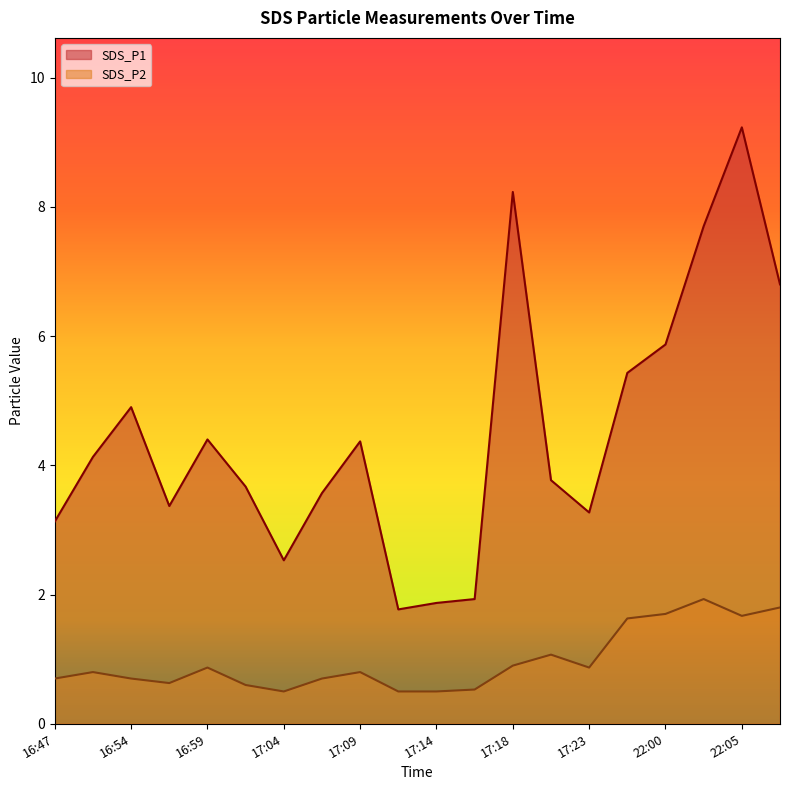

Reading right to left, extract all data points from this chart.

SDS_P1: 22:08=6.8	22:05=9.2	22:03=7.7	22:00=5.9	21:58=5.4	17:23=3.3	17:21=3.8	17:18=8.2	17:16=1.9	17:14=1.9	17:11=1.8	17:09=4.4	17:06=3.6	17:04=2.5	17:01=3.7	16:59=4.4	16:56=3.4	16:54=4.9	16:49=4.1	16:47=3.1
SDS_P2: 22:08=1.8	22:05=1.7	22:03=1.9	22:00=1.7	21:58=1.6	17:23=0.9	17:21=1.1	17:18=0.9	17:16=0.5	17:14=0.5	17:11=0.5	17:09=0.8	17:06=0.7	17:04=0.5	17:01=0.6	16:59=0.9	16:56=0.6	16:54=0.7	16:49=0.8	16:47=0.7